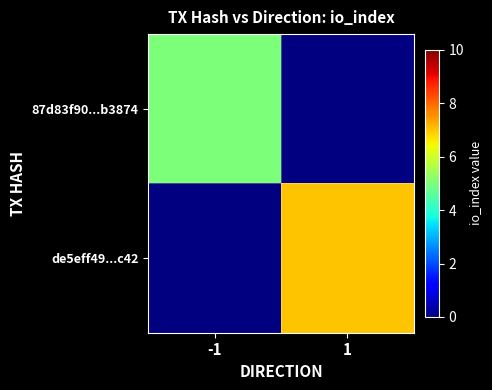

Rank the series by their average value, from lowest to highest.

87d83f90...b3874, de5eff49...c42